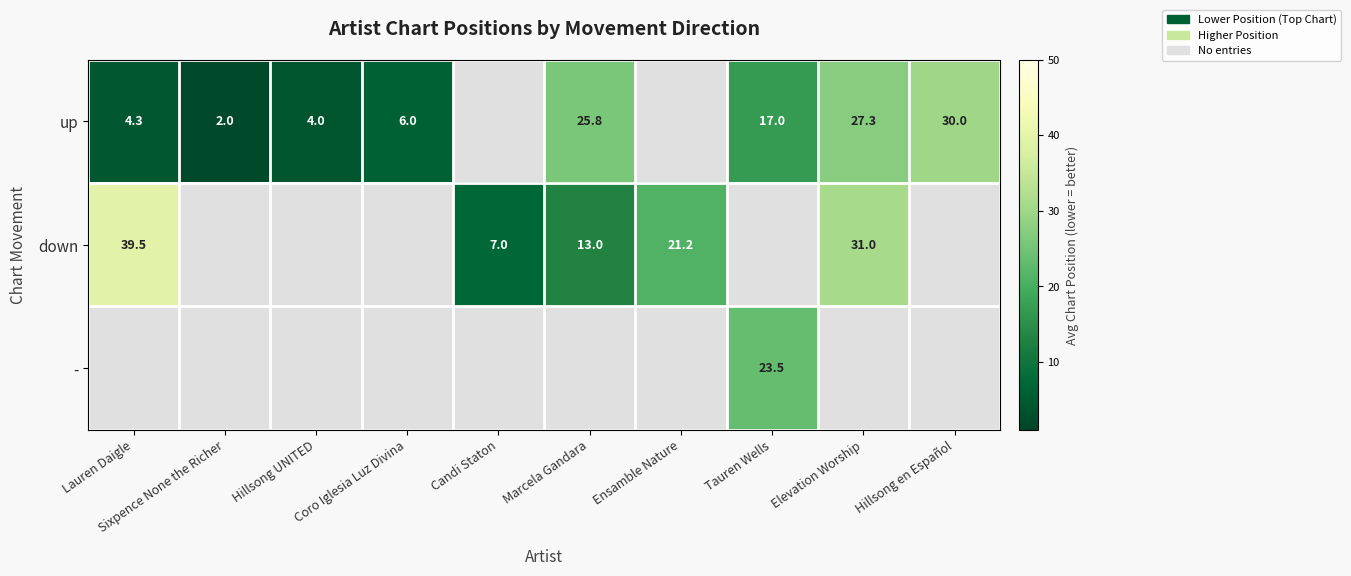

Which category has the lowest value in the down series?

Candi Staton